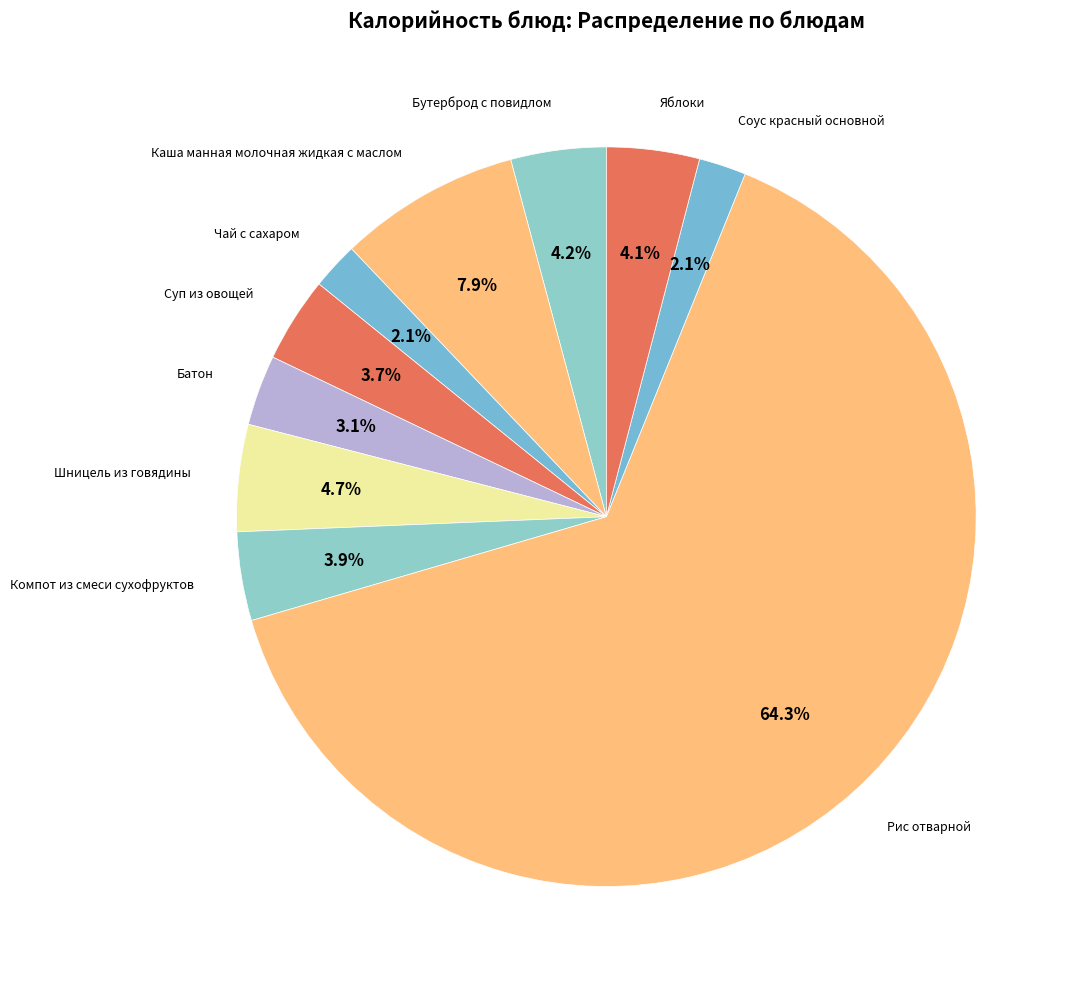

Count the number of slices in the pie.

10